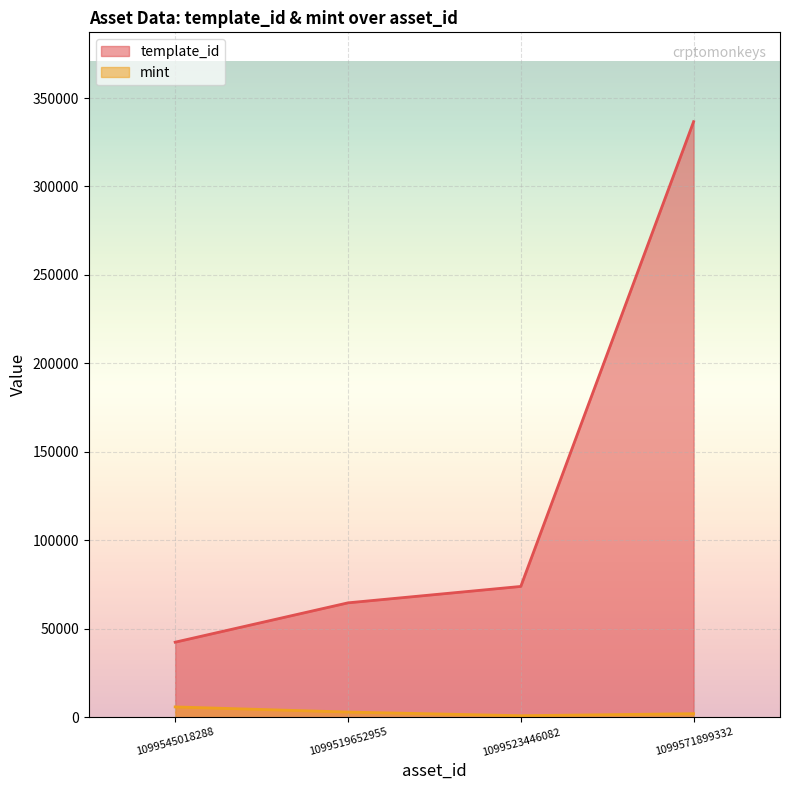

True or false: mint and template_id intersect in this chart.

False